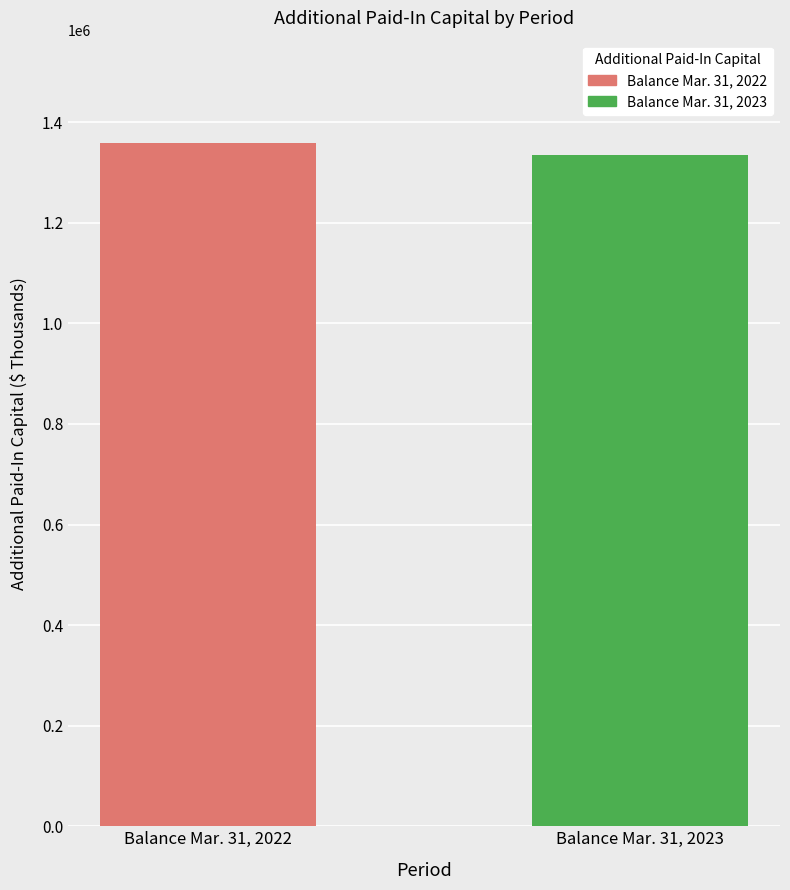

Which series has the largest range (max minus min)?

Balance Mar. 31, 2022